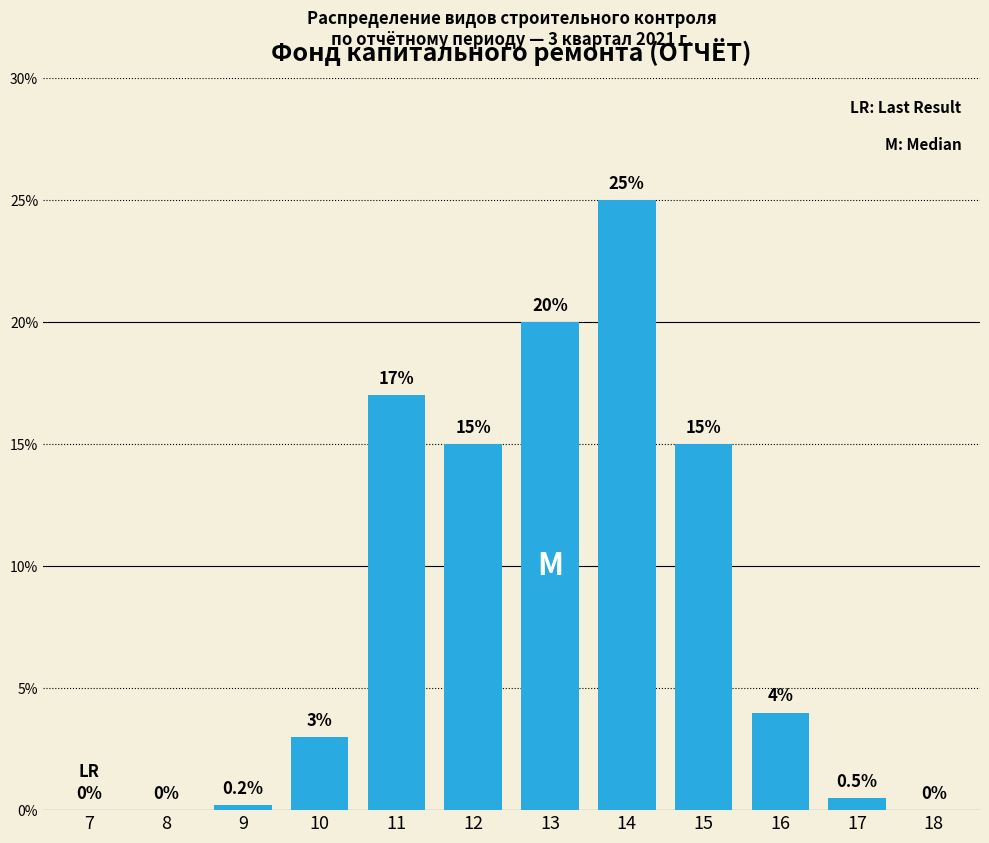

Reading left to right, what are all the values shown in this chart?

7=0.0	8=0.0	9=0.2	10=3.0	11=17.0	12=15.0	13=20.0	14=25.0	15=15.0	16=4.0	17=0.5	18=0.0